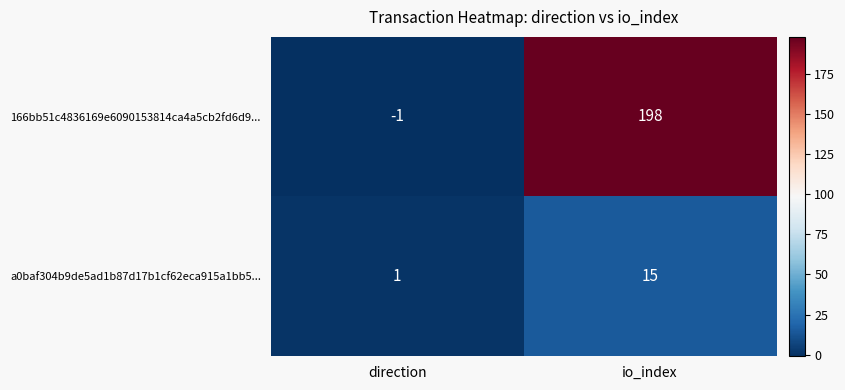

List the series in order of their peak value, highest first.

166bb51c4836169e6090153814ca4a5cb2fd6d9..., a0baf304b9de5ad1b87d17b1cf62eca915a1bb5...